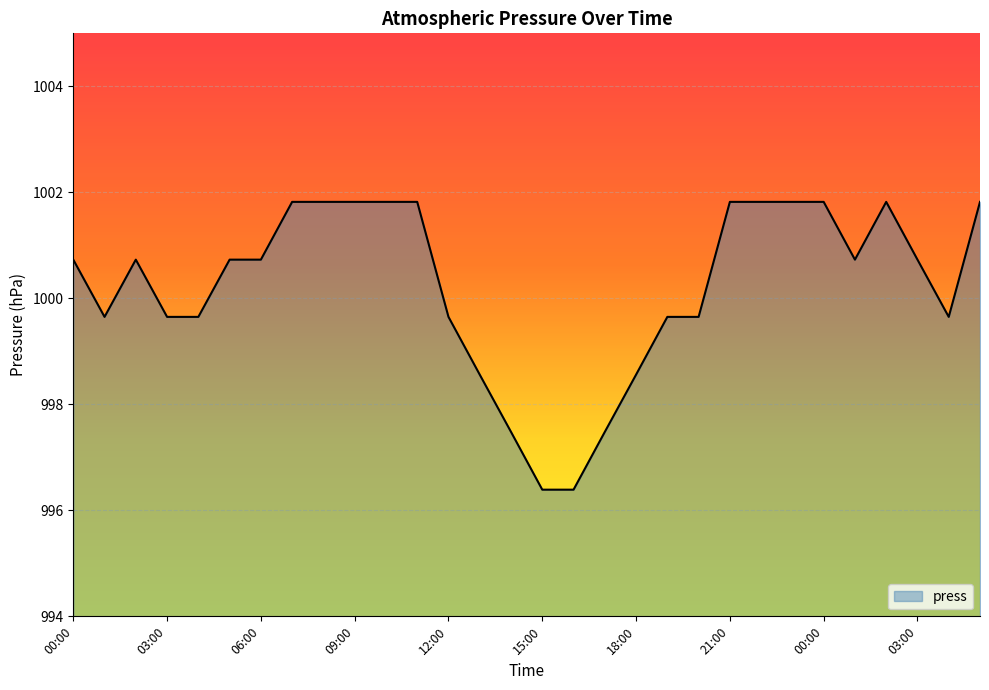

What is the greatest value displayed?

1001.8